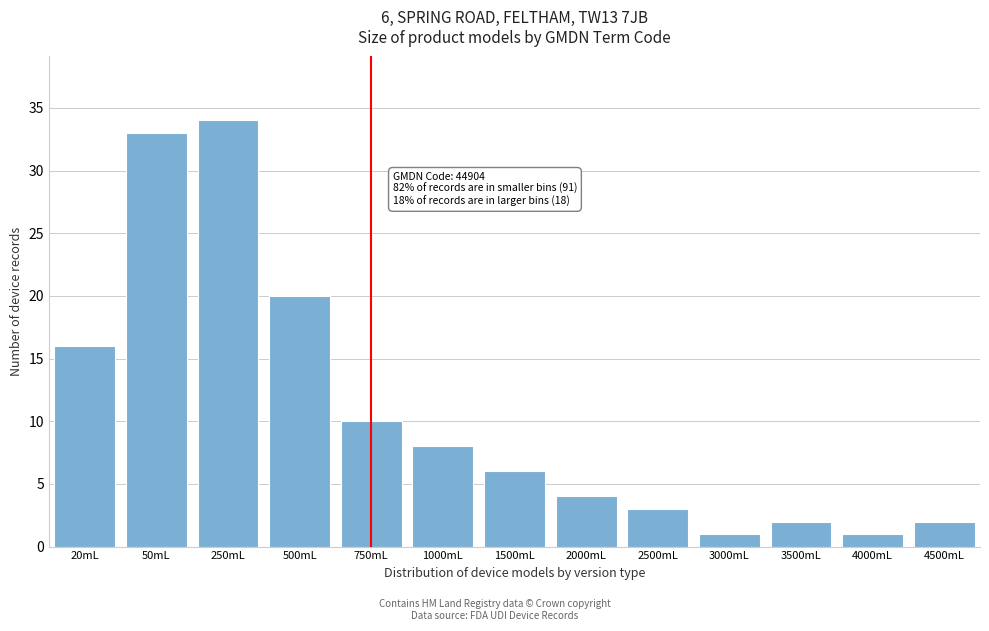

Reading left to right, list all the values displayed in this chart.

20mL=16	50mL=33	250mL=34	500mL=20	750mL=10	1000mL=8	1500mL=6	2000mL=4	2500mL=3	3000mL=1	3500mL=2	4000mL=1	4500mL=2